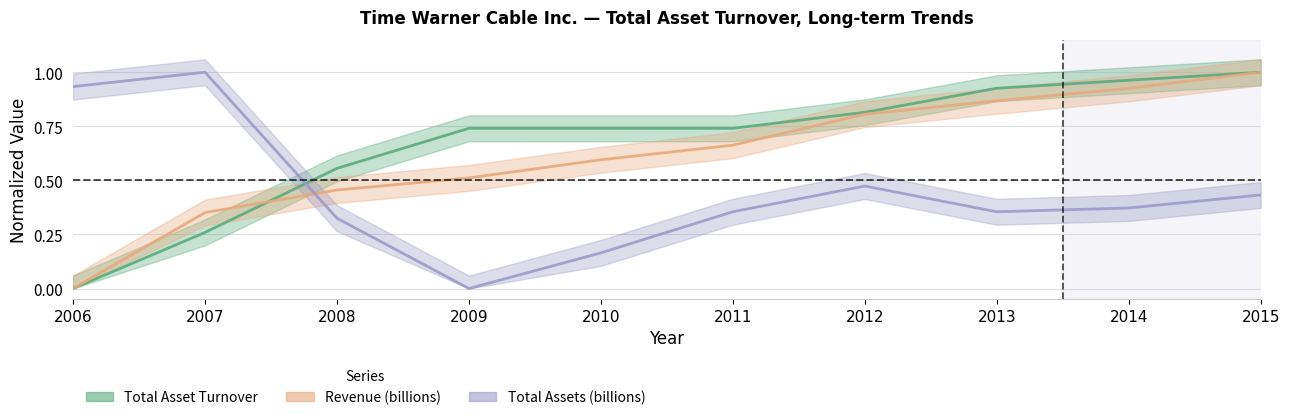

Count the number of categories in the chart.

10